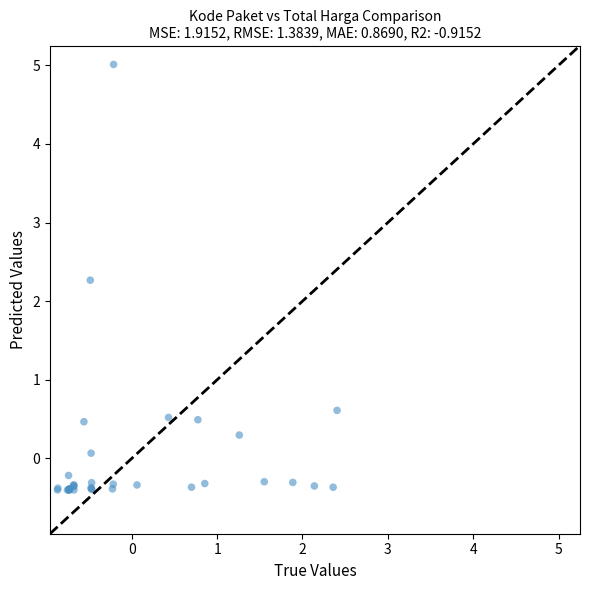

What Y value in the scatter plot is closest to 2?

2.3